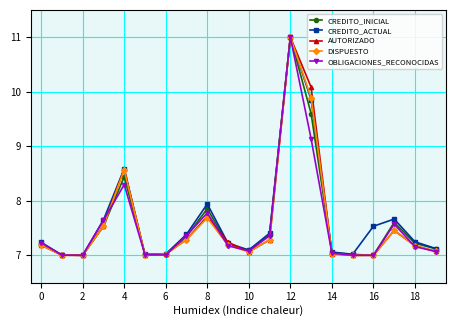

What is the highest value of the AUTORIZADO series?

11.0